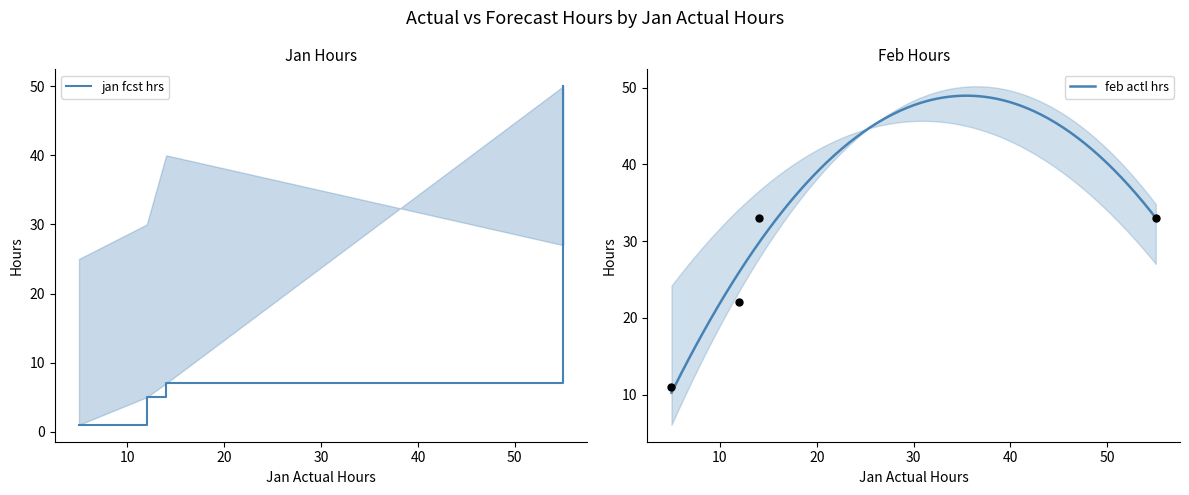

What is the highest value of the feb actl hrs series?

49.0